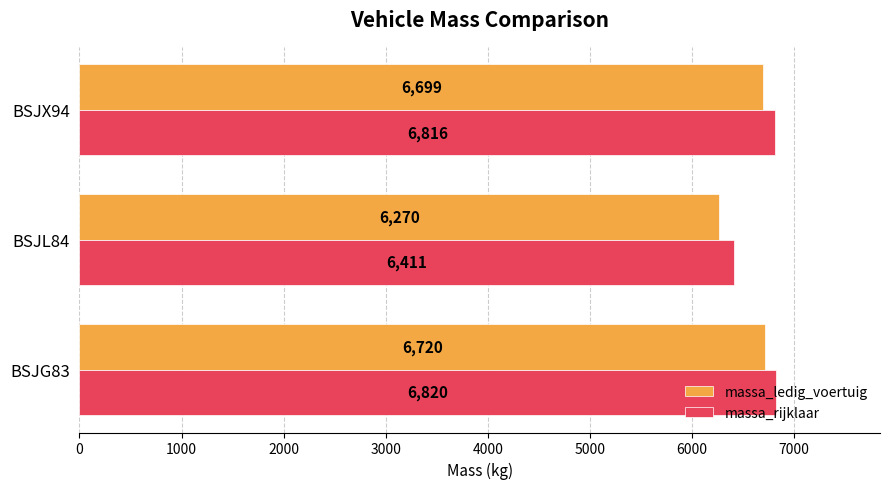

Rank the series by their maximum value, from lowest to highest.

massa_ledig_voertuig, massa_rijklaar